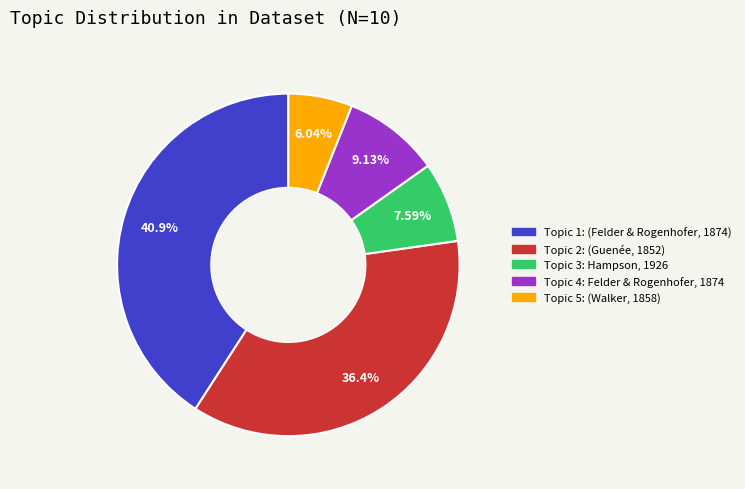

Is there a majority slice in this chart?

No